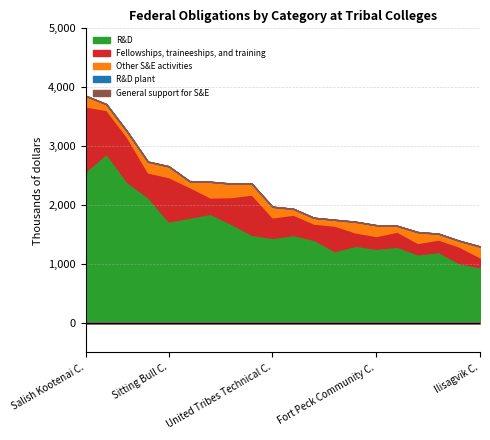

True or false: Fellowships, traineeships, and training and R&D intersect in this chart.

False